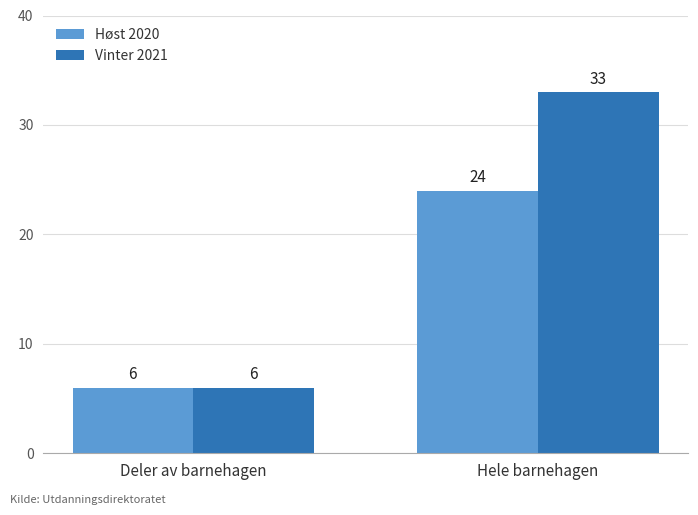

Which series has the widest spread of values?

Vinter 2021